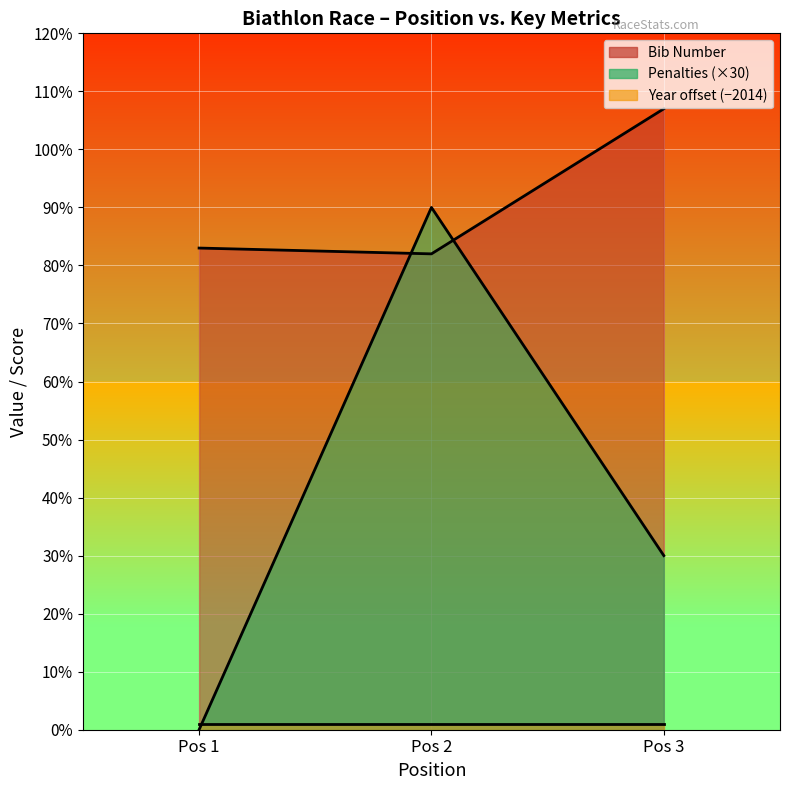

What is the sum of the Total Penalties values at Pos 3 and Pos 1?

30